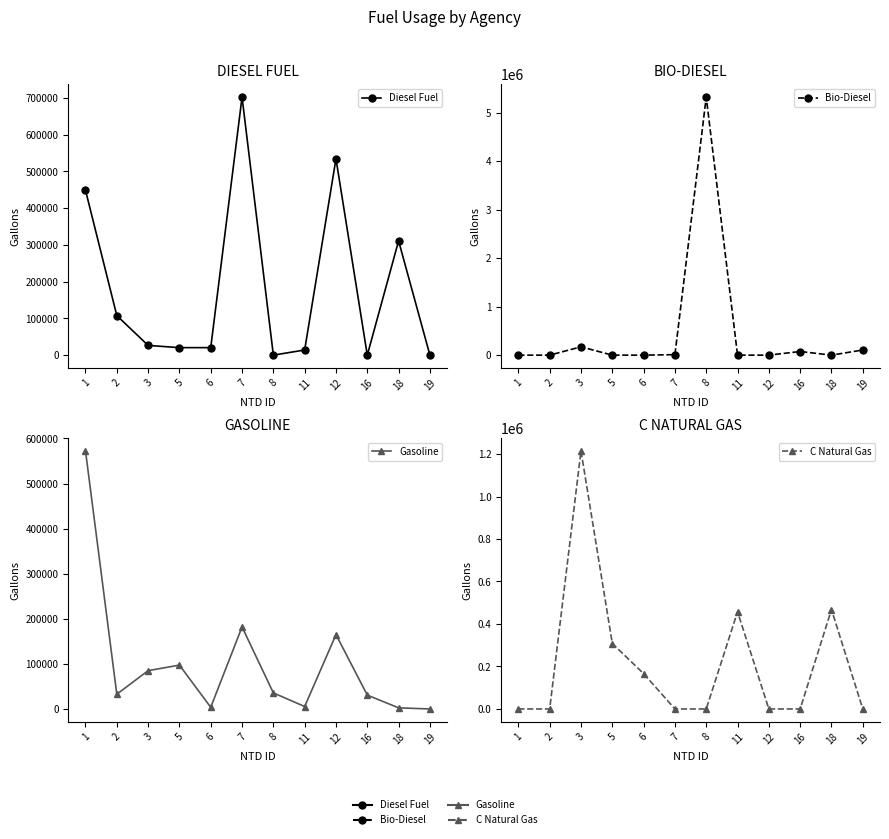

What is the value of the Bio-Diesel point at the 6th from the left?

9739